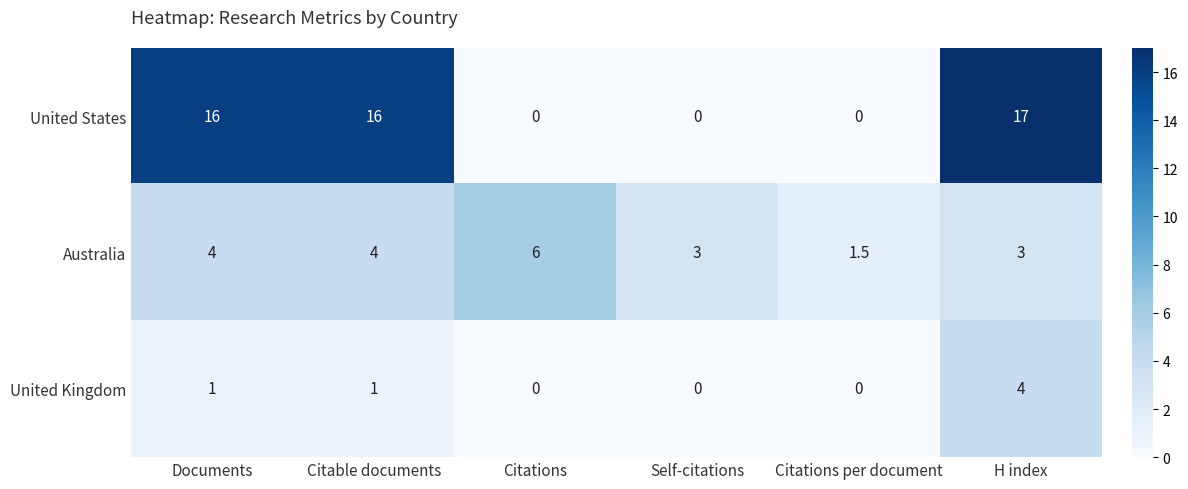

At which category is the sum across all series the highest?

H index